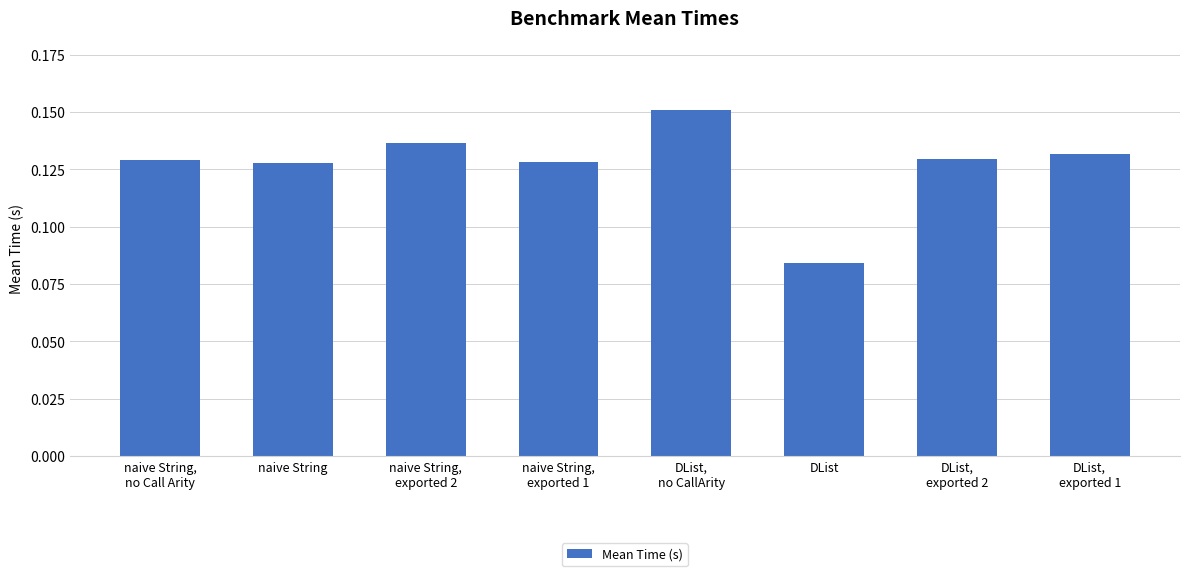

At which label is the value closest to 0?

DList